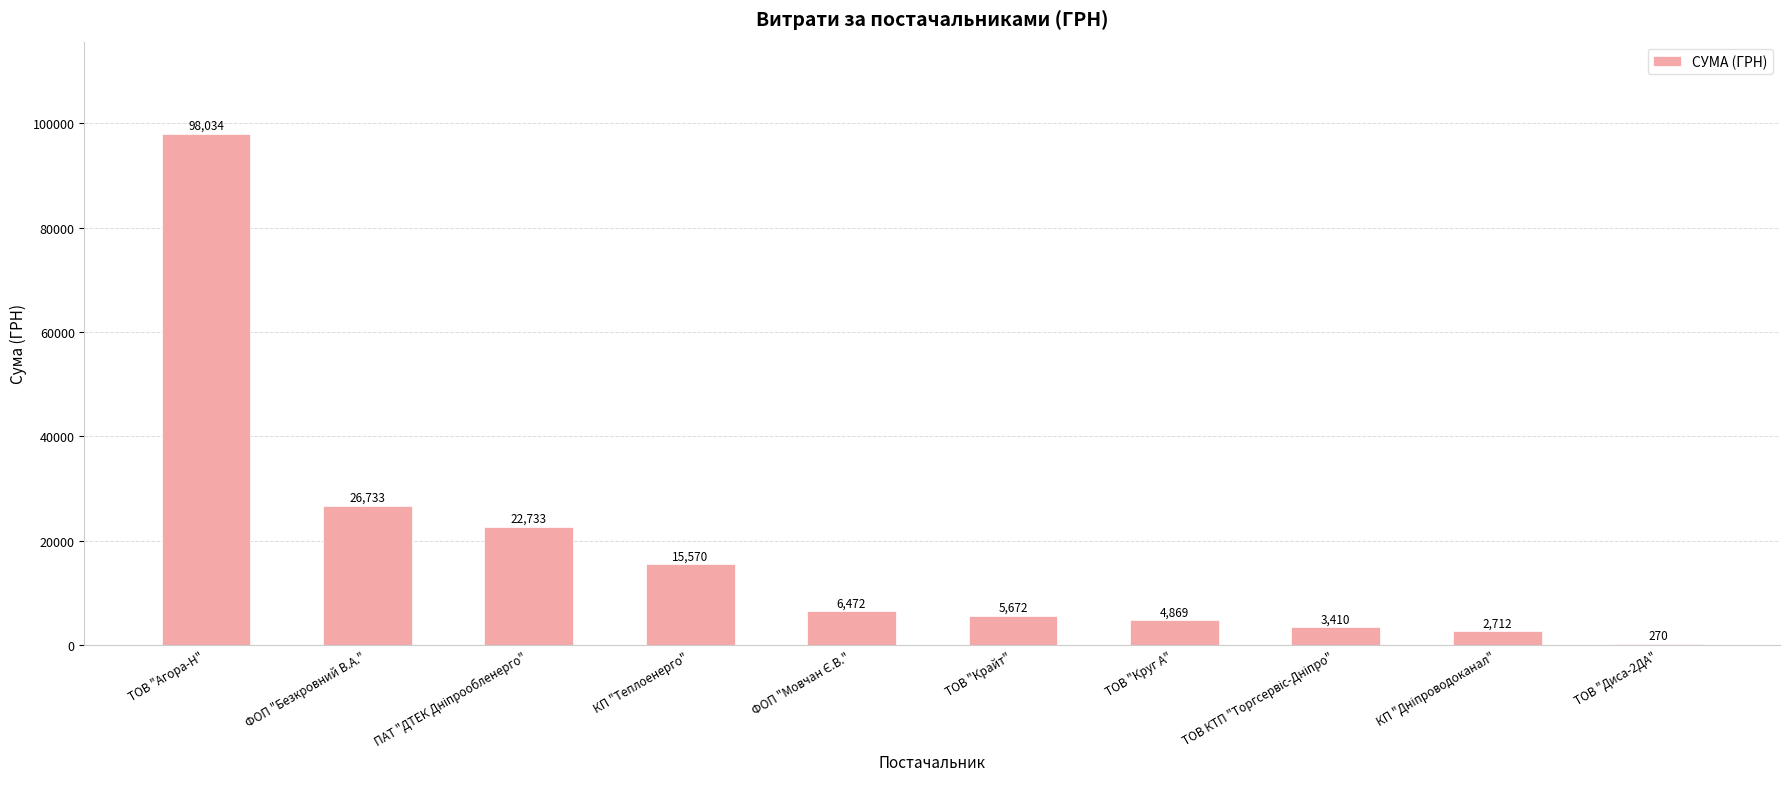

What is the greatest value displayed?

98033.9